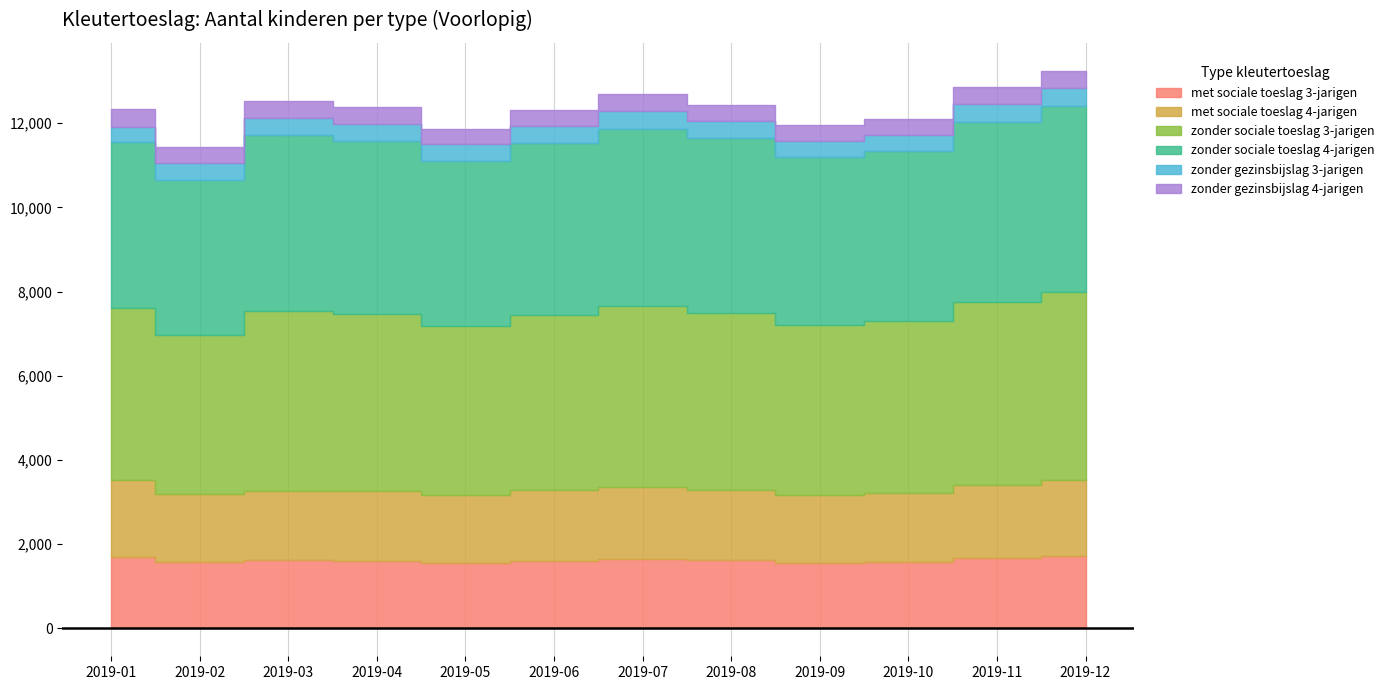

True or false: zonder gezinsbijslag 4-jarigen and zonder gezinsbijslag 3-jarigen intersect in this chart.

True